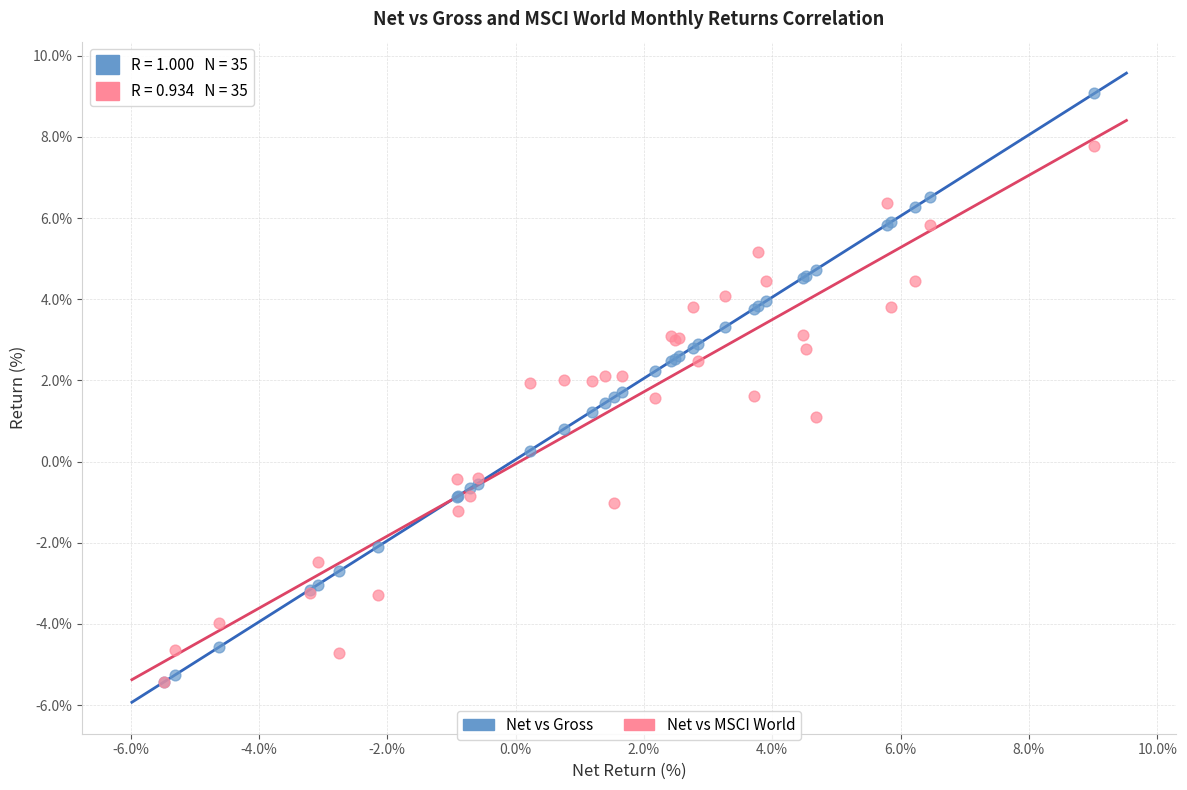

What are all the series names shown in the legend?

Net vs Gross, Net vs MSCI World